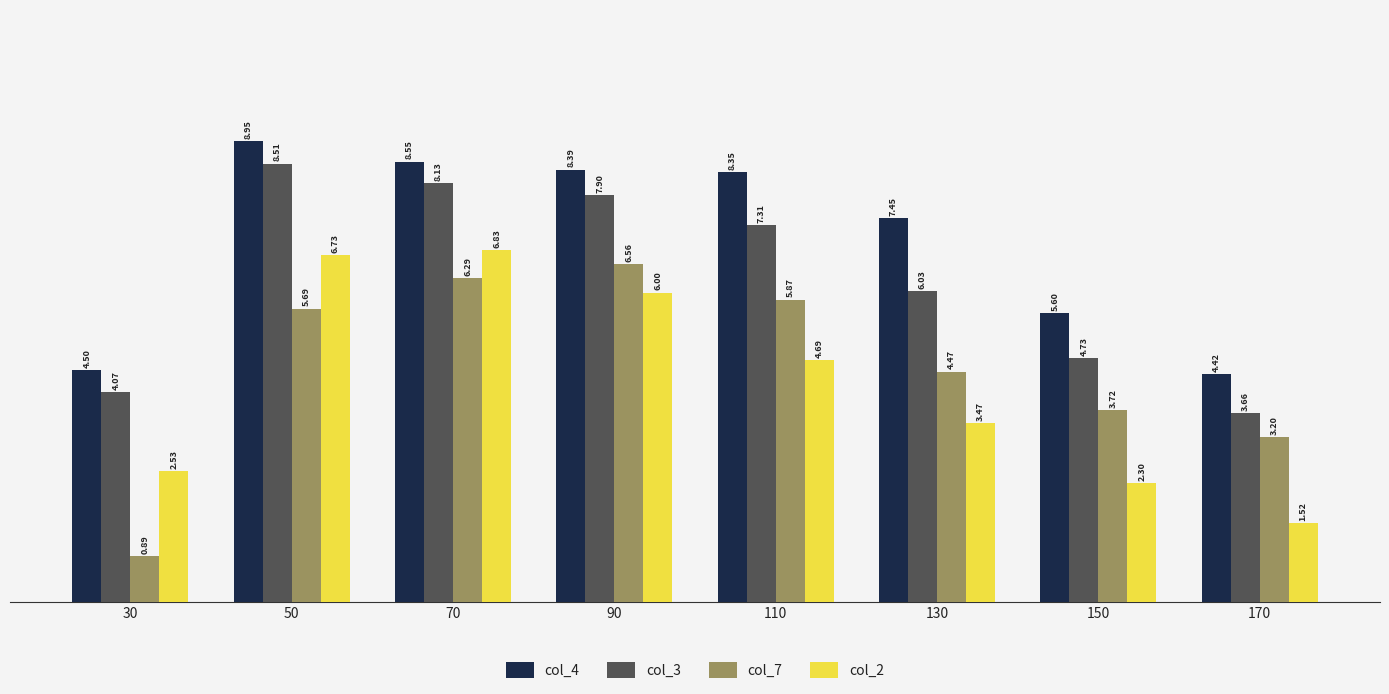

Which series changed the most between 110 and 130?

col_7